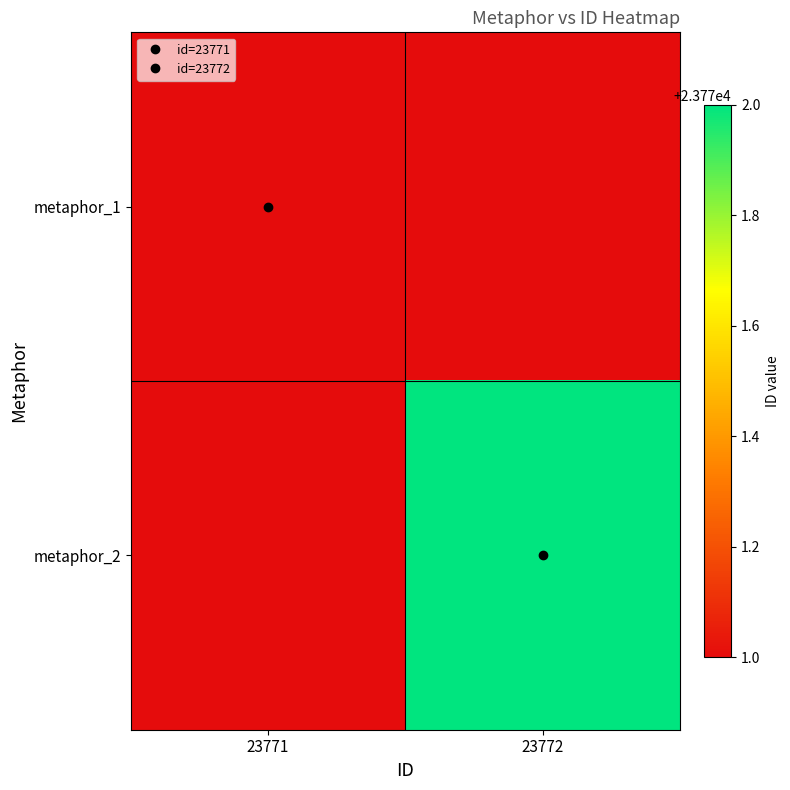

The value of metaphor_2 at 23772 is 23772.0. True or false?

True